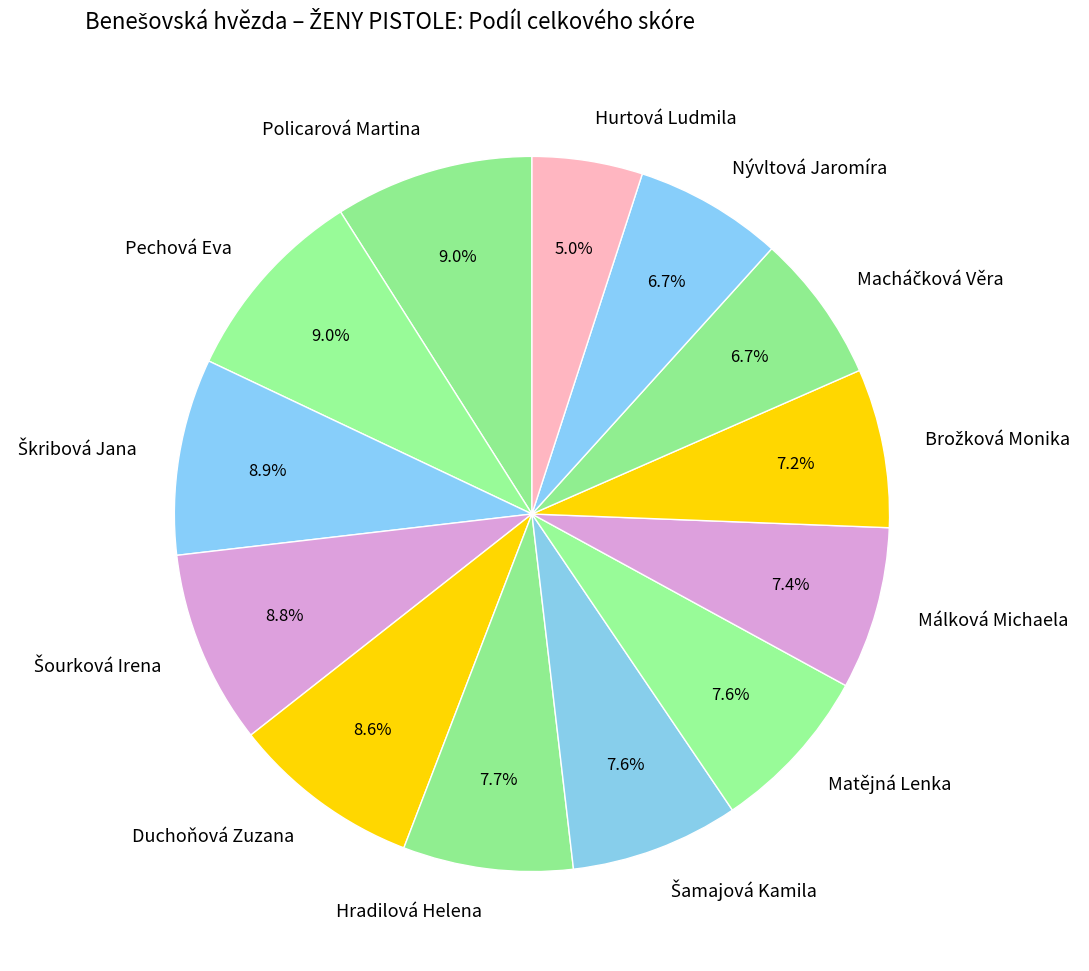

Approximately how many times larger is the value at Málková Michaela compared to Hurtová Ludmila?

1.5